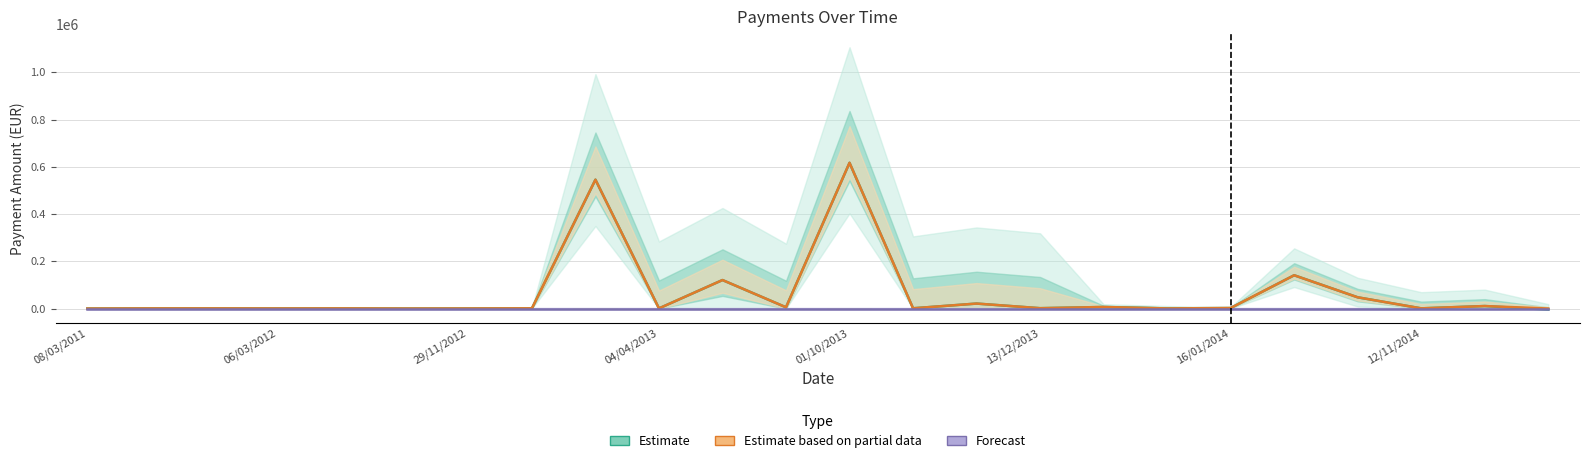

How many series are shown in this chart?

3